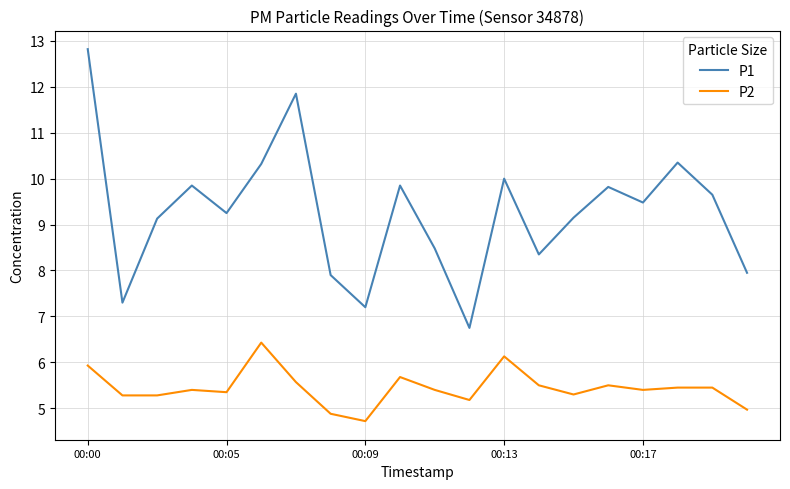

What is the highest value of the P2 series?

6.4